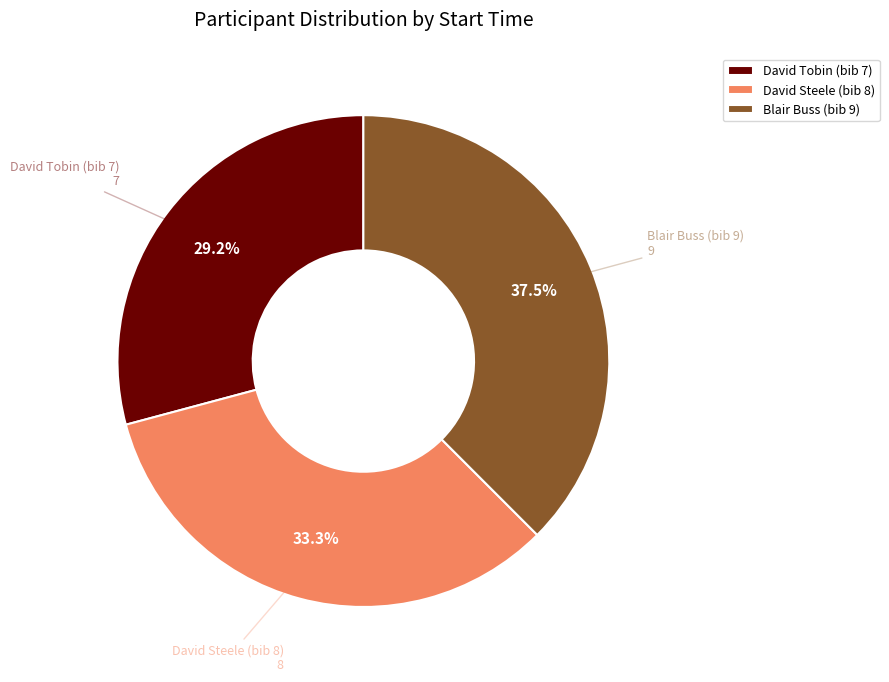

Count the number of slices in the pie.

3